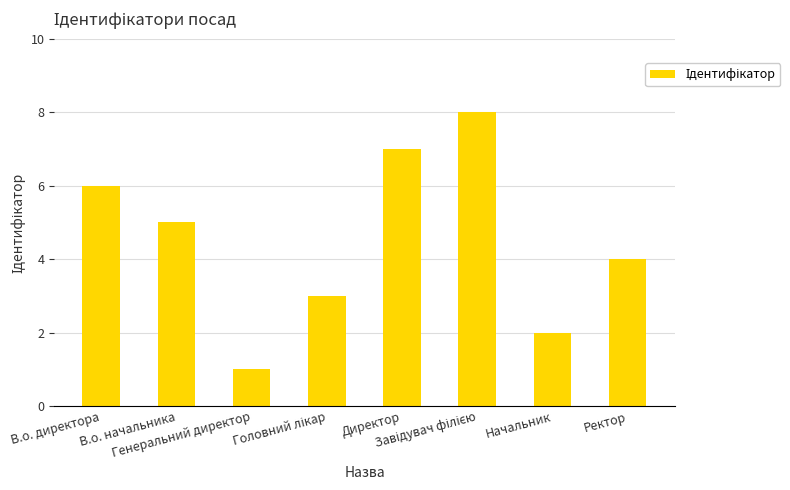

At which label is the value closest to 4?

Ректор